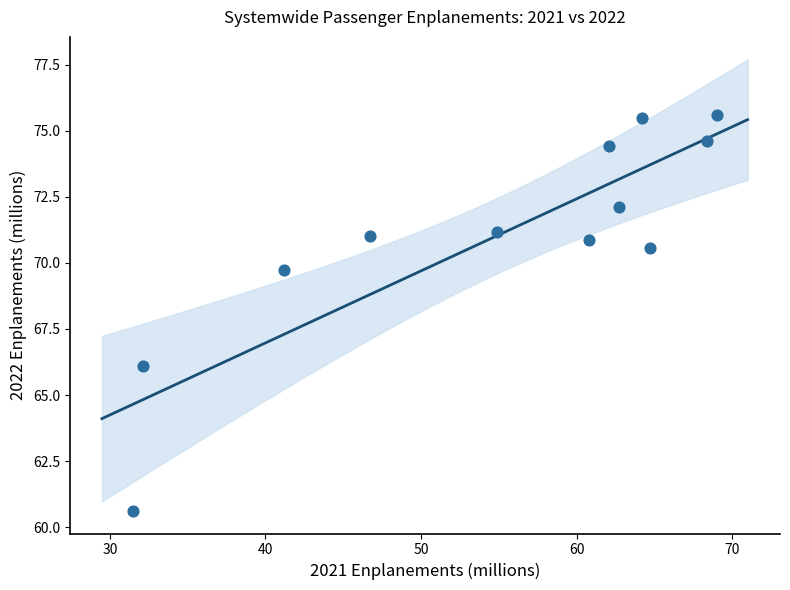

What is the range of X values (max minus min)?

37.5